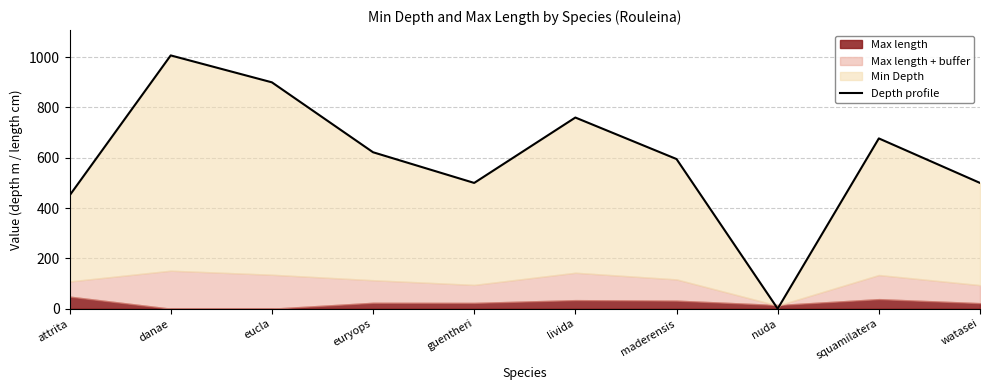

Is it true that the value at nuda is 625?

False